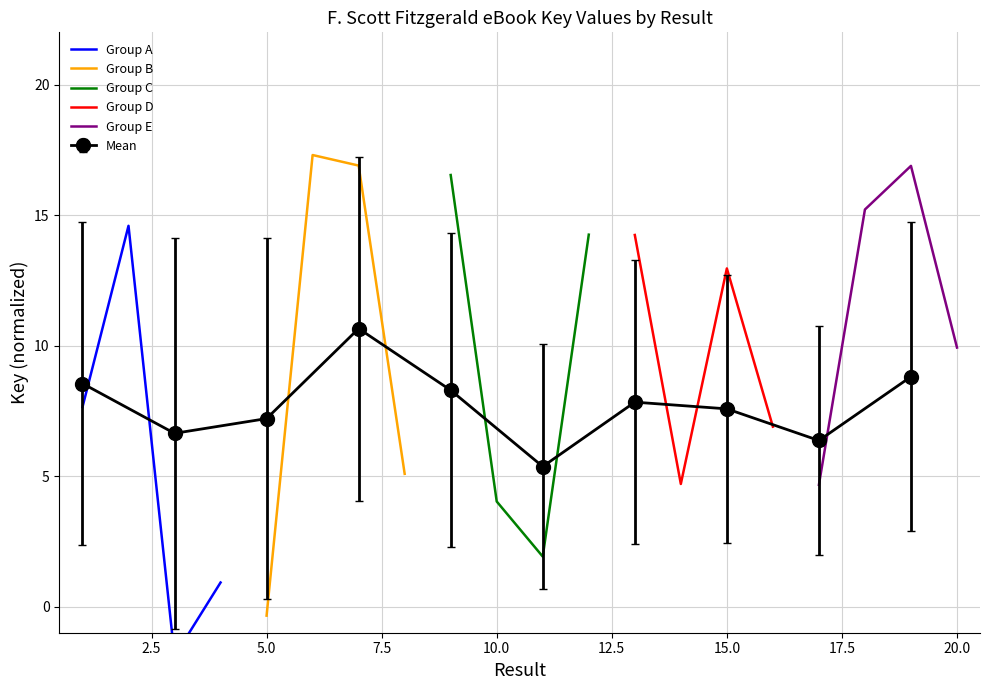

What is the minimum value for Group C?

1.9